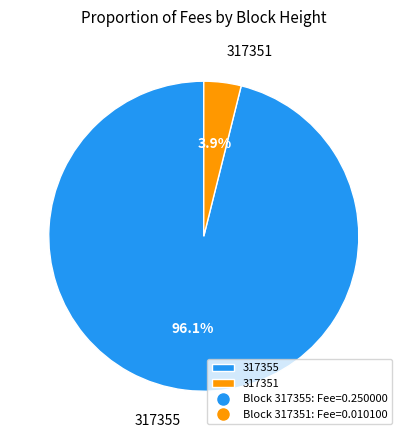

To the nearest percent, what portion does 317355 represent?

96%